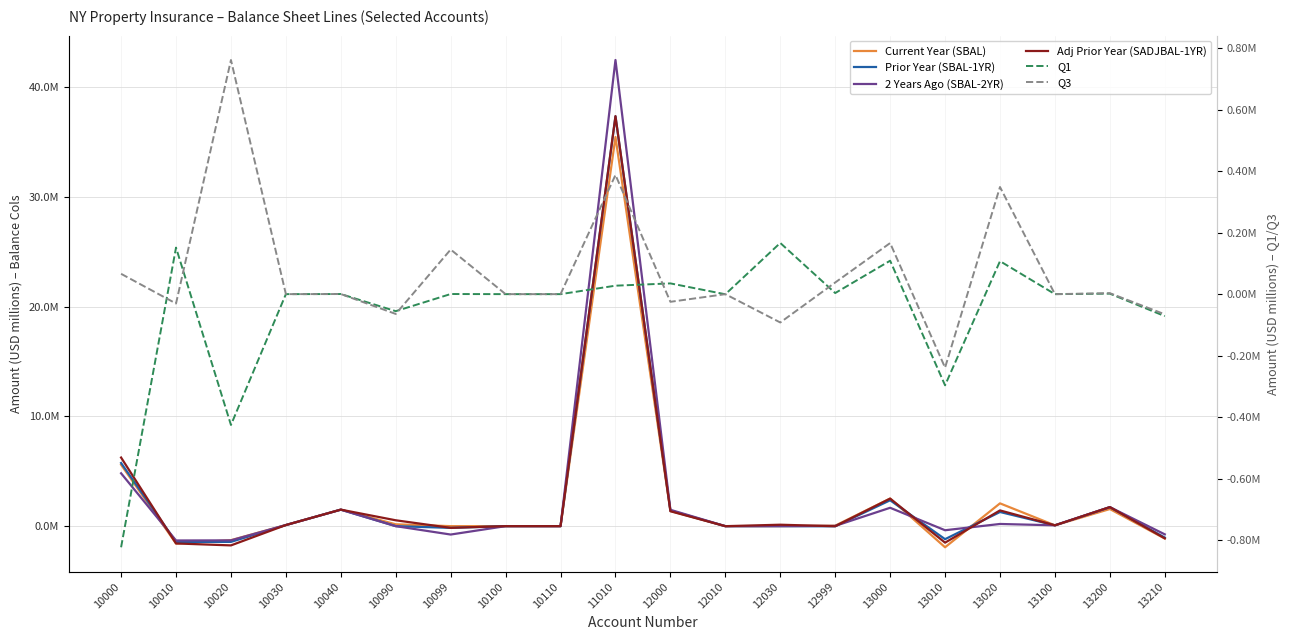

Which series changed the most between 10010 and 10030?

Current Year (SBAL)